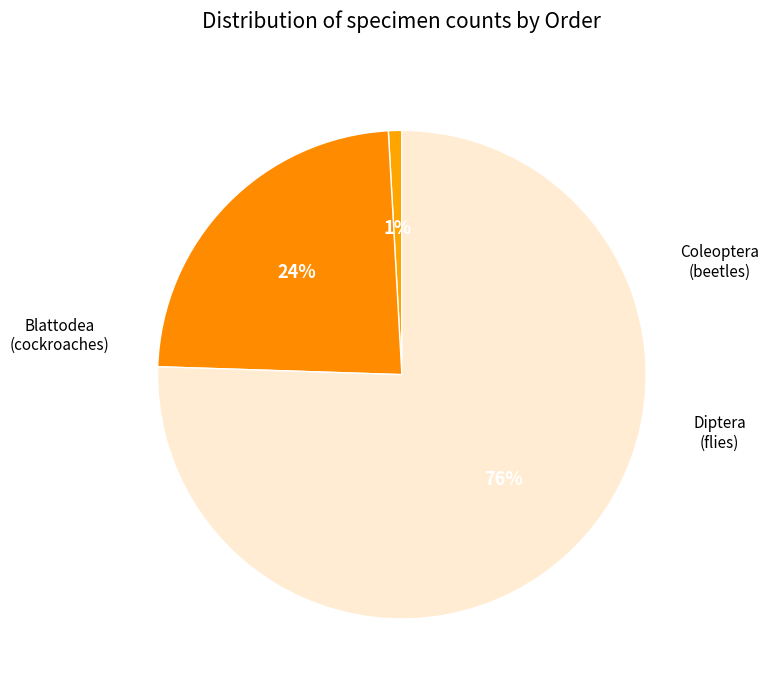

How many segments does this pie chart have?

3